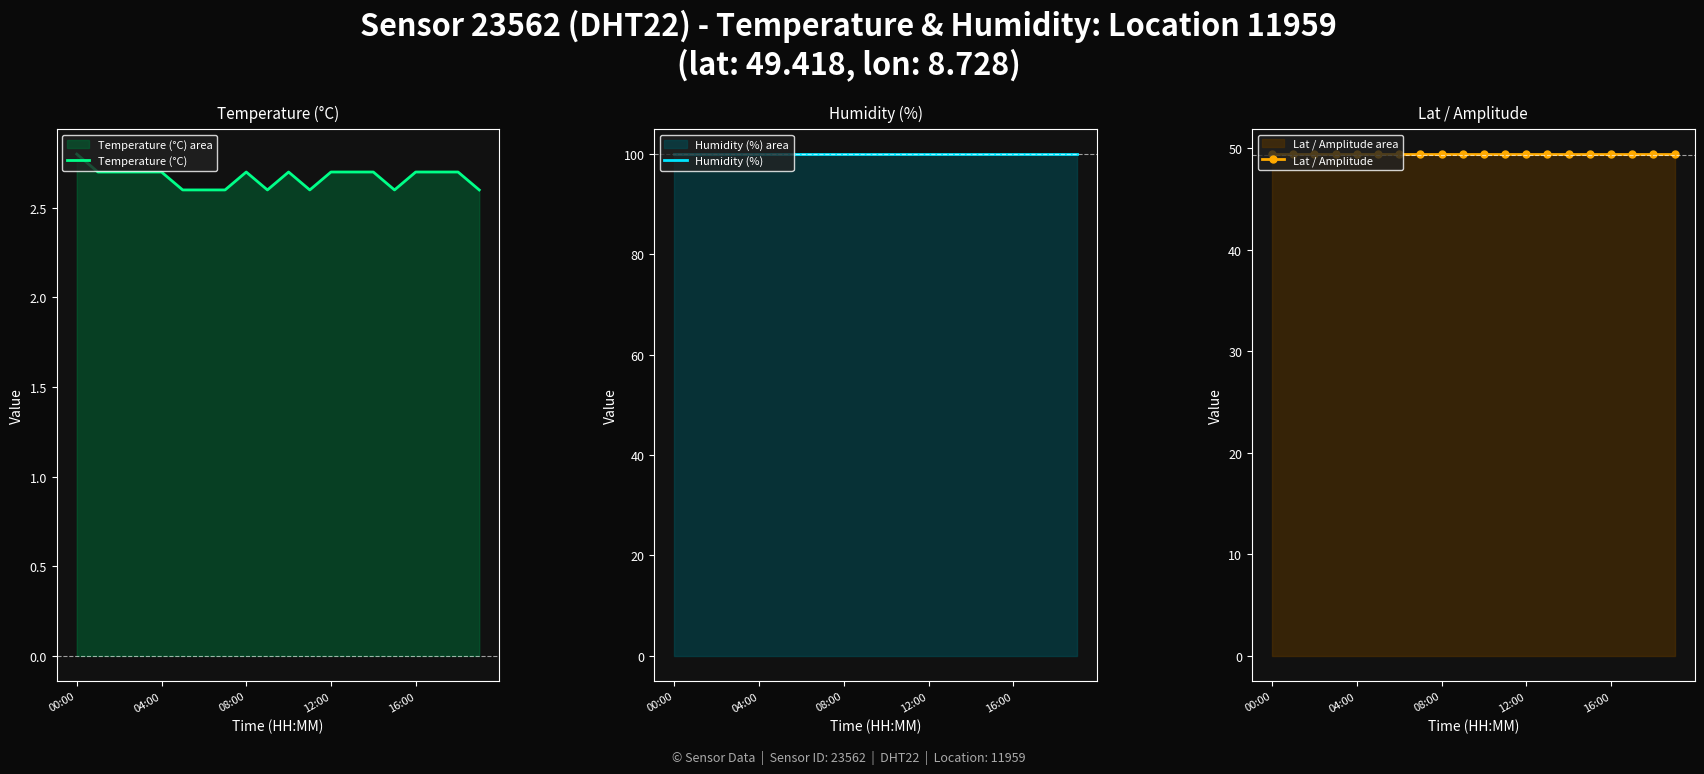

What value does the Humidity (%) series have at 7?

99.9